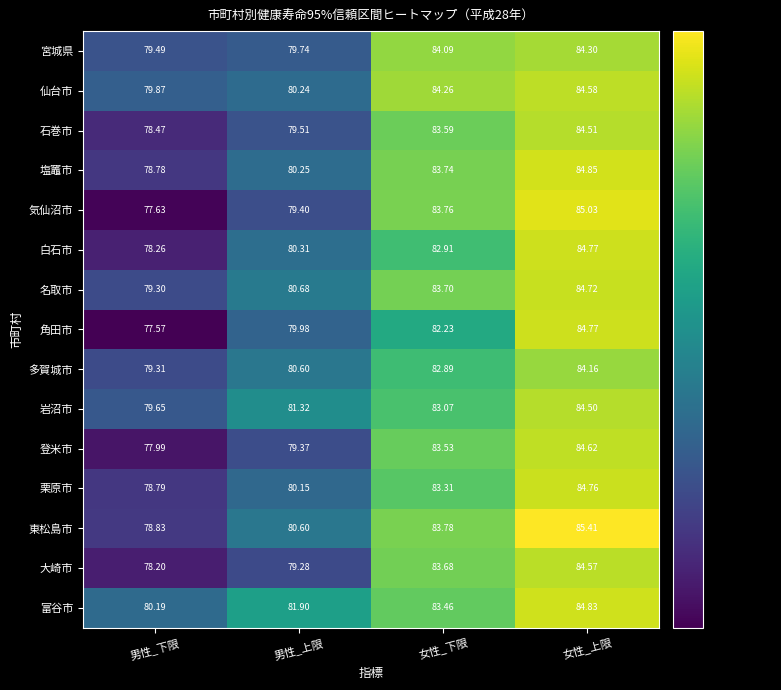

At which category is the sum across all series the highest?

女性_上限